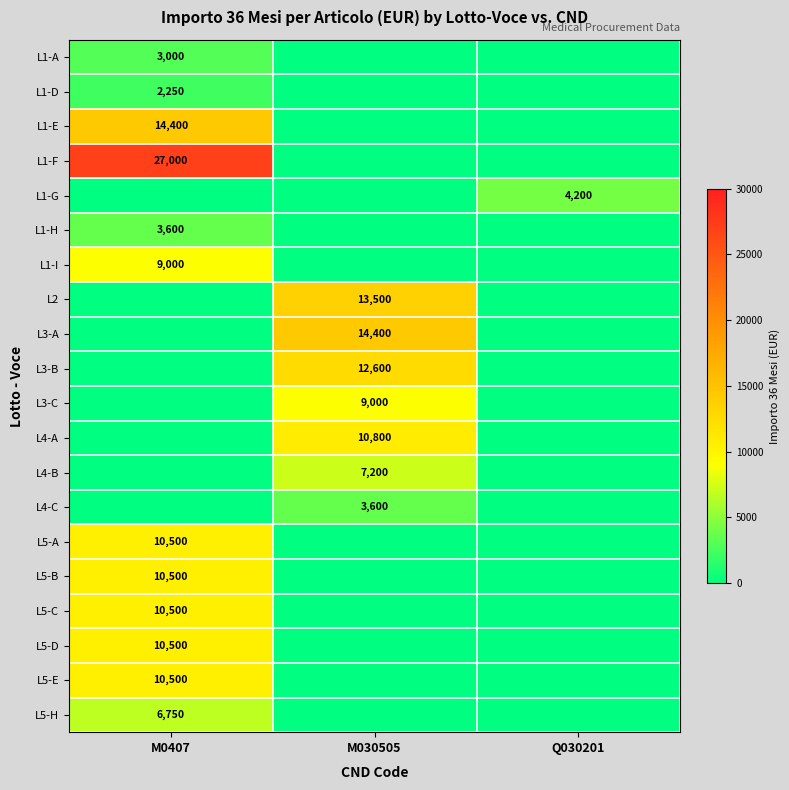

True or false: L3-B has a value of 6360 at M030505.

False